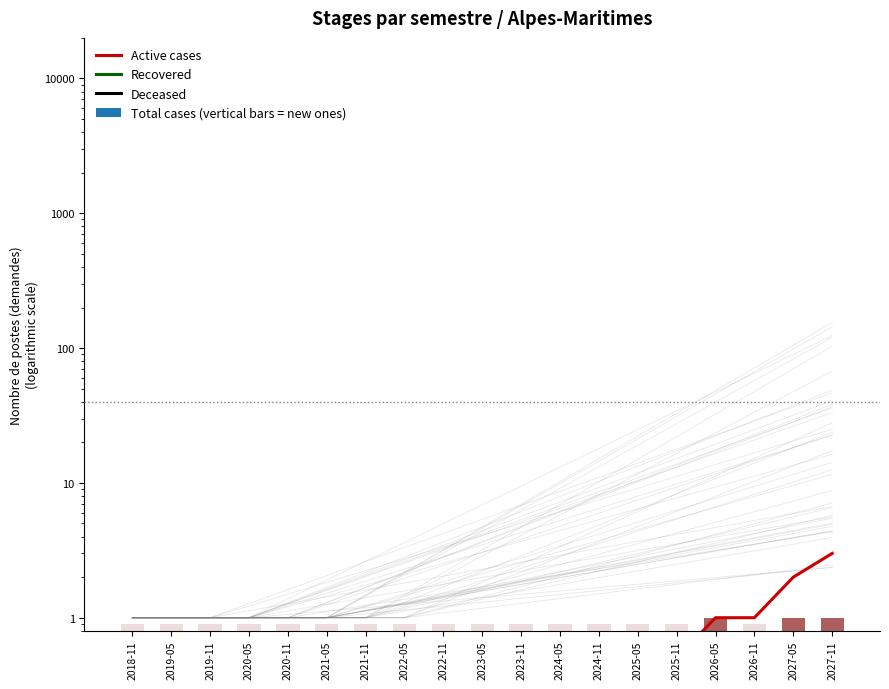

List the labels in order of Active cases value, largest first.

2027-11, 2027-05, 2026-05, 2026-11, 2018-11, 2019-05, 2019-11, 2020-05, 2020-11, 2021-05, 2021-11, 2022-05, 2022-11, 2023-05, 2023-11, 2024-05, 2024-11, 2025-05, 2025-11